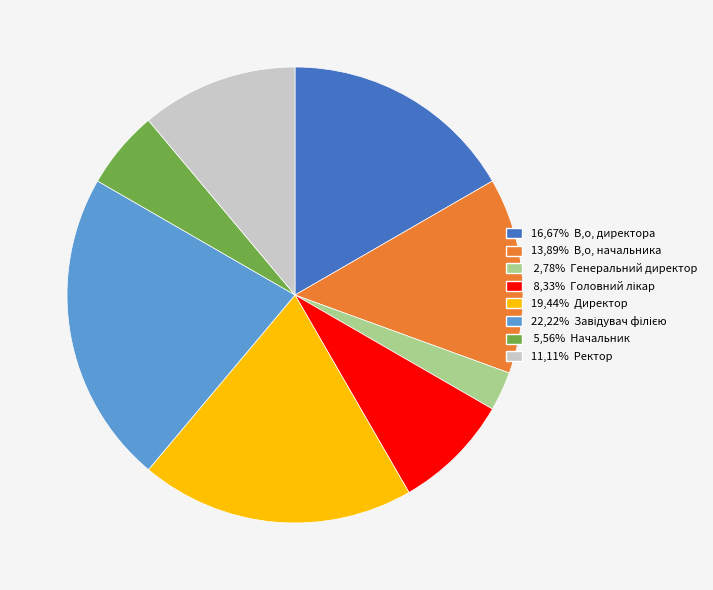

Is there any slice that represents more than half of the pie?

No